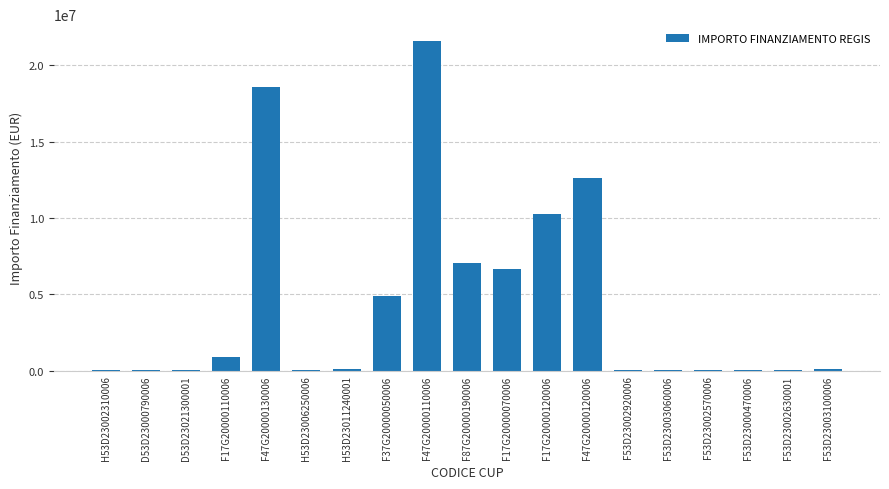

At which label is the value closest to 10820342?

F17G20000120006